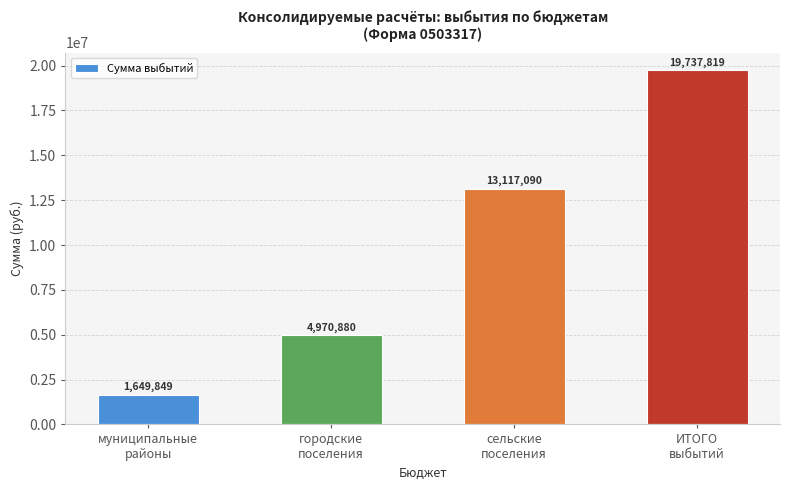

True or false: the data shows 21020992.5 at сельские
поселения.

False